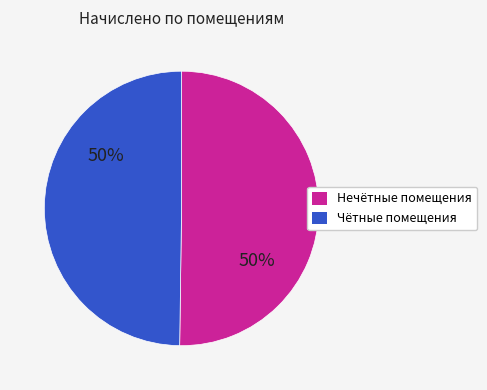

To the nearest percent, what is the average slice percentage?

50%